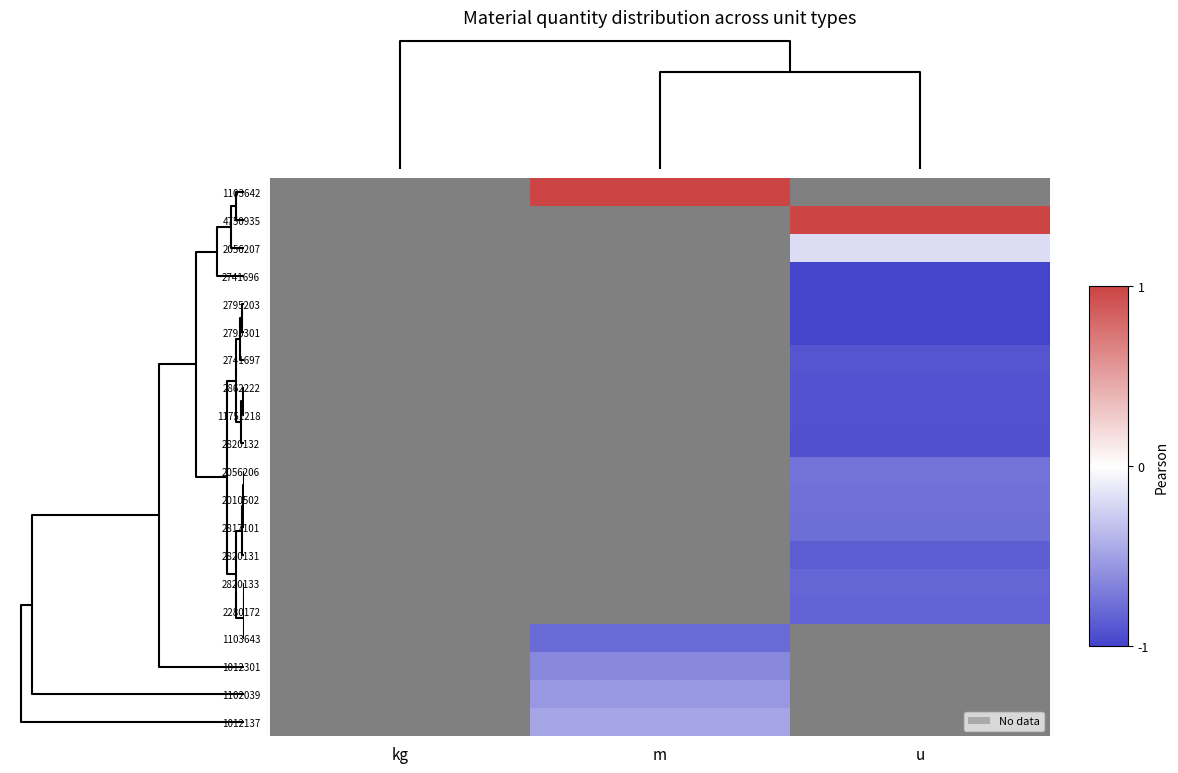

What is the lowest value of the 11751218 series?

-1.0